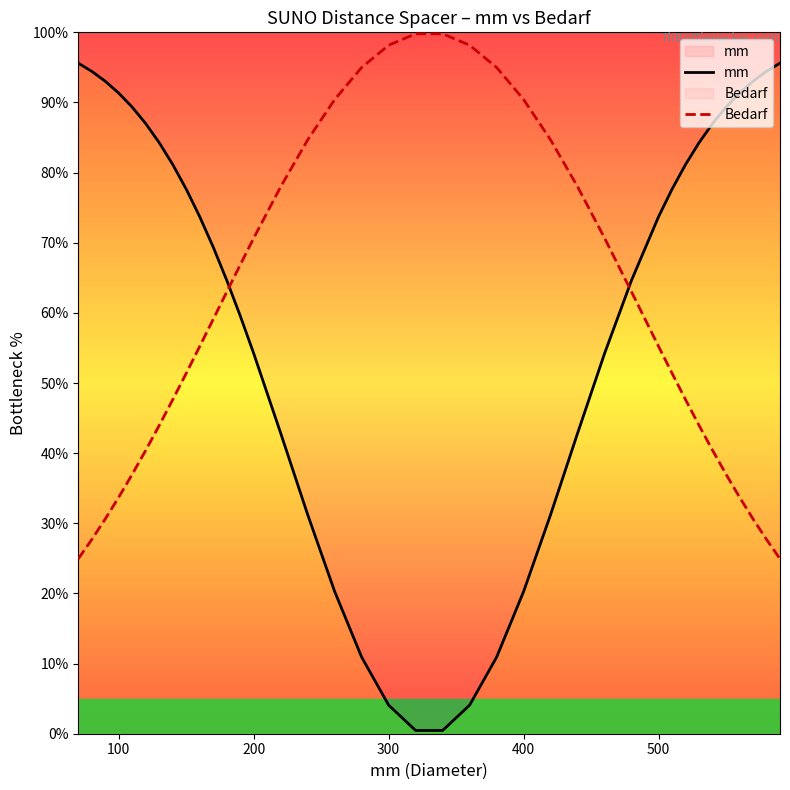

What is the difference between the maximum and minimum values in the Bedarf series?

74.9